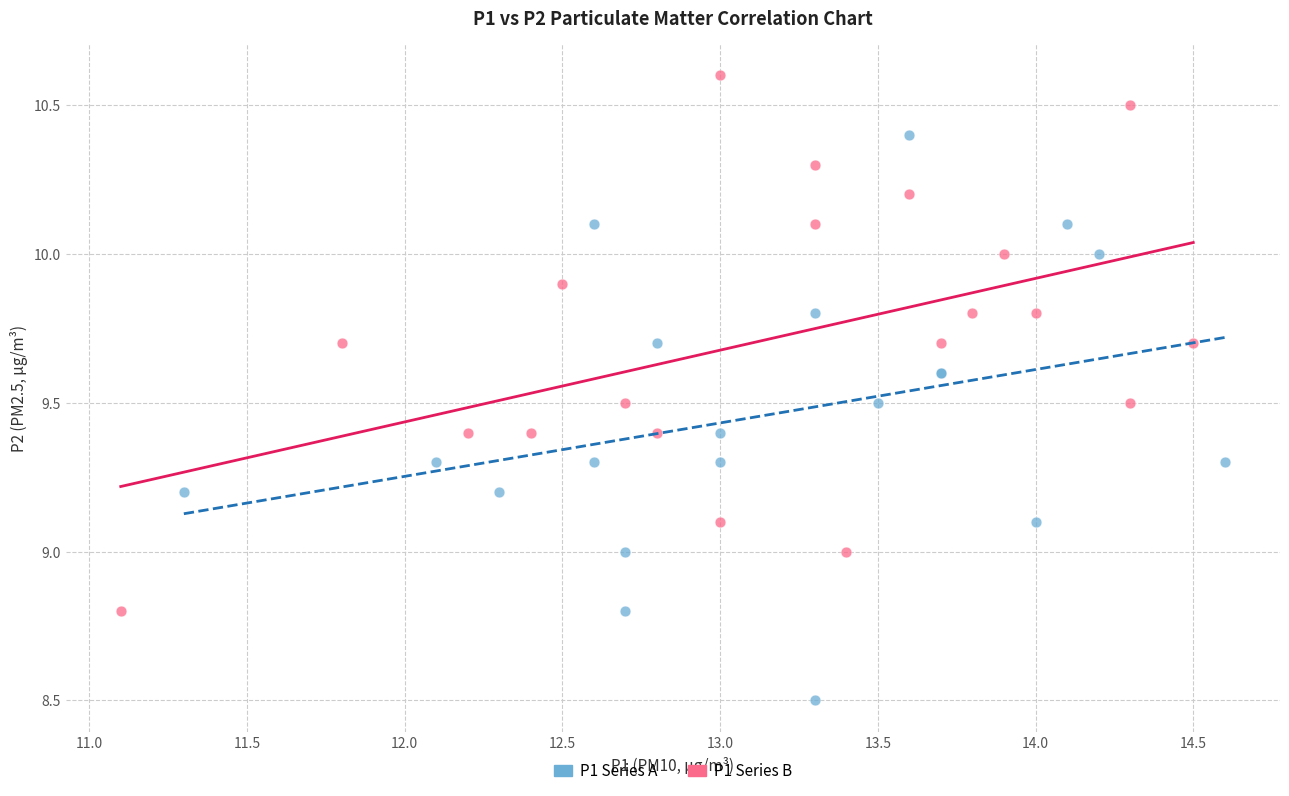

Which series contains the lowest Y value?

P1 Series A